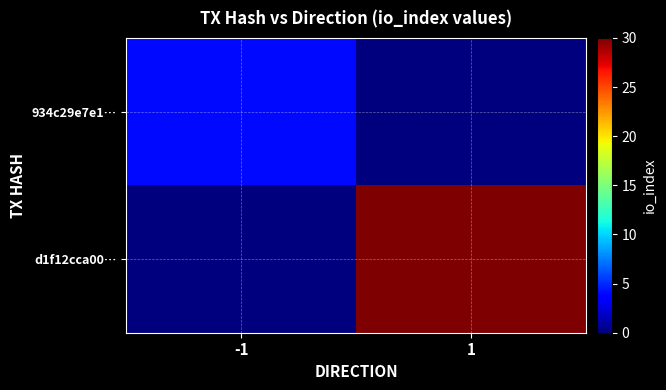

Between -1 and 1, which series saw the biggest shift?

d1f12cca00…